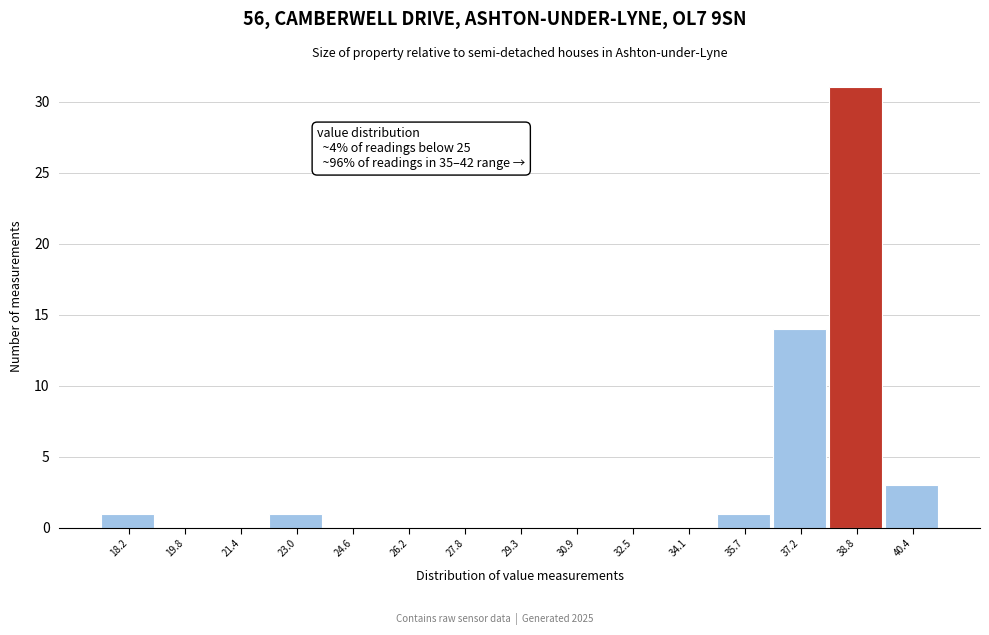

Reading left to right, list all the values displayed in this chart.

18.2=1	19.8=0	21.4=0	23.0=1	24.6=0	26.2=0	27.8=0	29.3=0	30.9=0	32.5=0	34.1=0	35.7=1	37.2=14	38.8=31	40.4=3